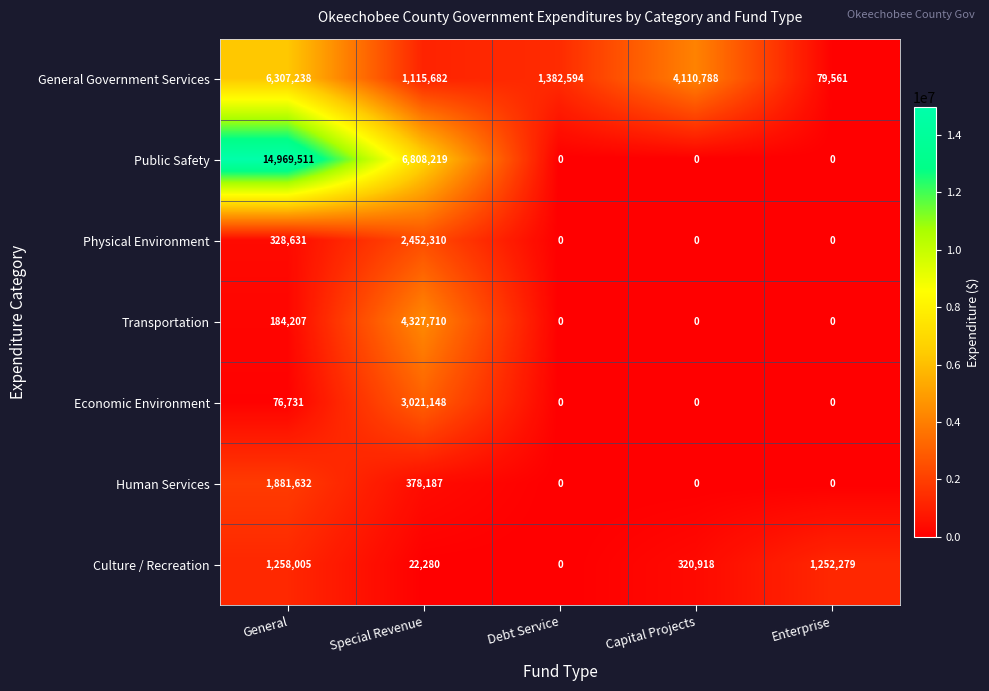

What is the greatest value displayed?

14969511